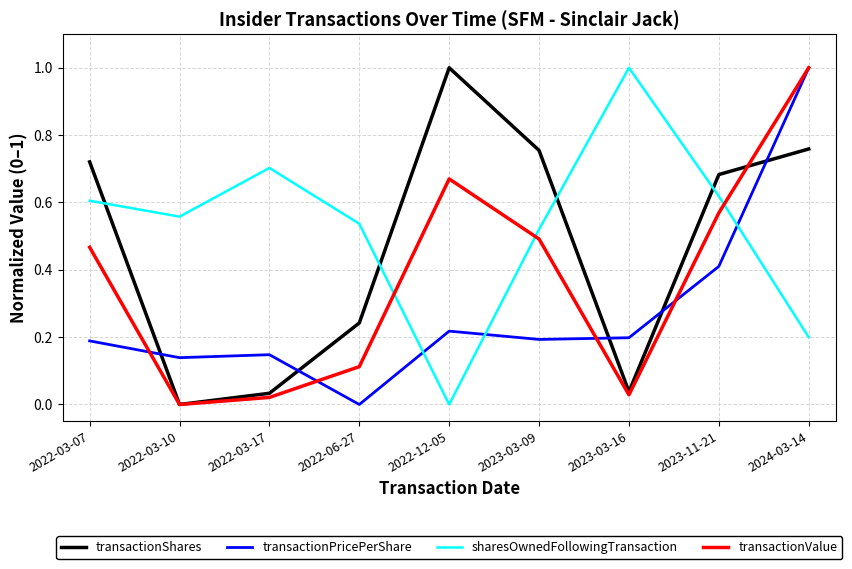

Which category has the lowest value in the sharesOwnedFollowingTransaction series?

2022-12-05